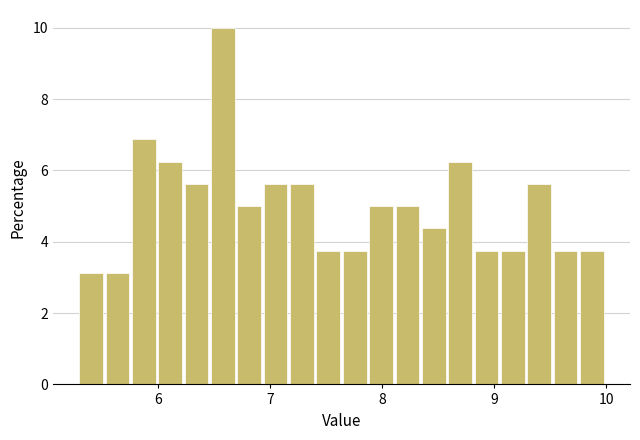

Read against the x-axis, roughly where is the centre of the tallest bar?

6.6